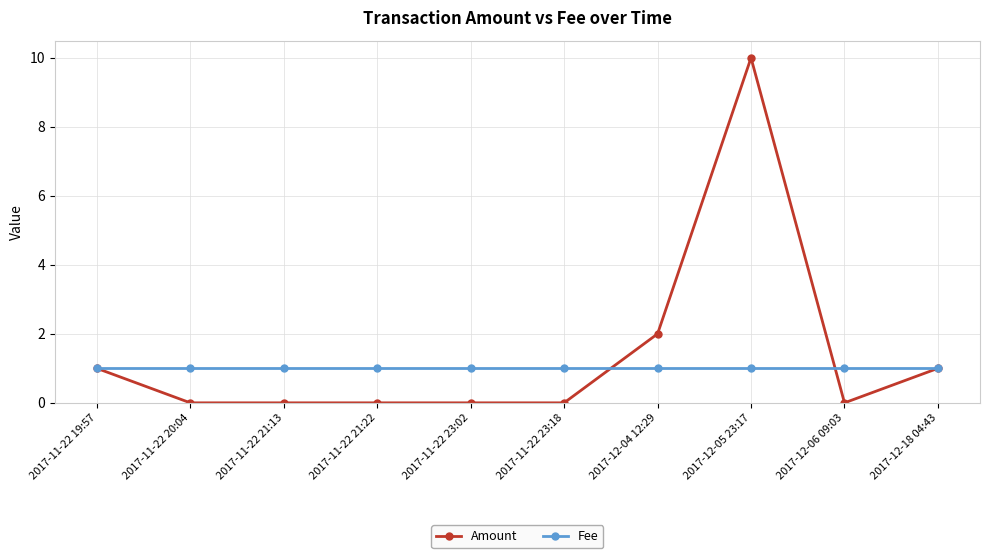

What is the total value across all series at 2017-11-22 21:22?

1